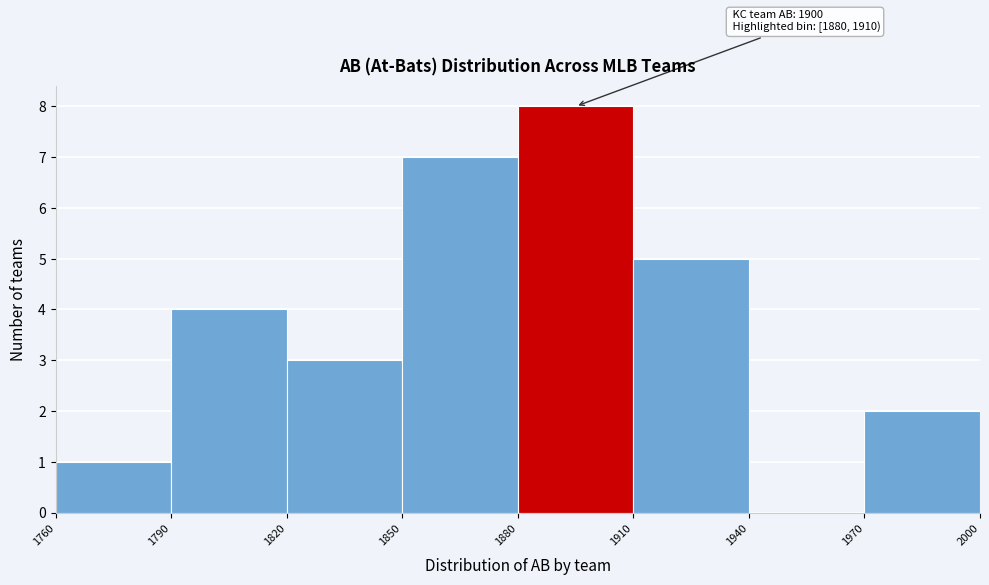

Over which range of the x-axis is the bar tallest?

1880 to 1910